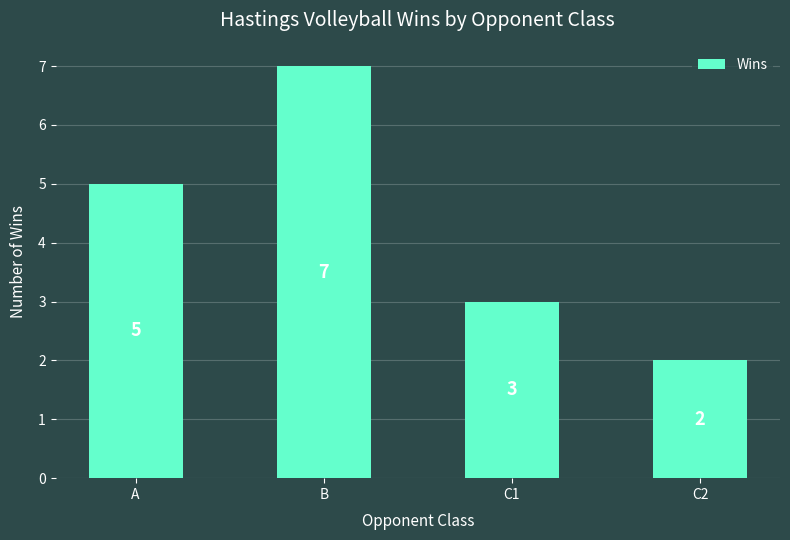

Reading right to left, what are all the values shown in this chart?

2	3	7	5